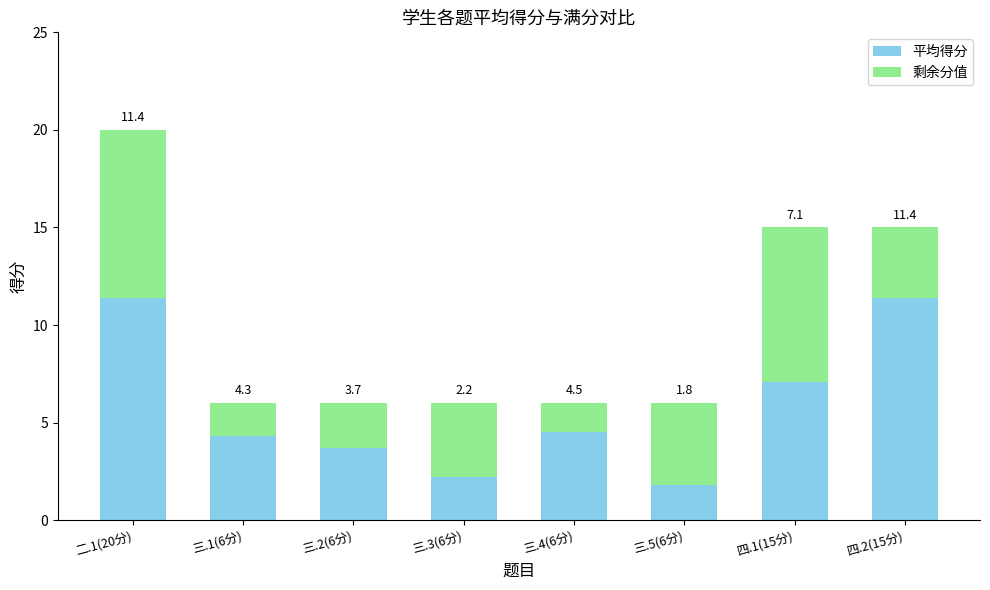

At which category is the sum across all series the highest?

二.1(20分)